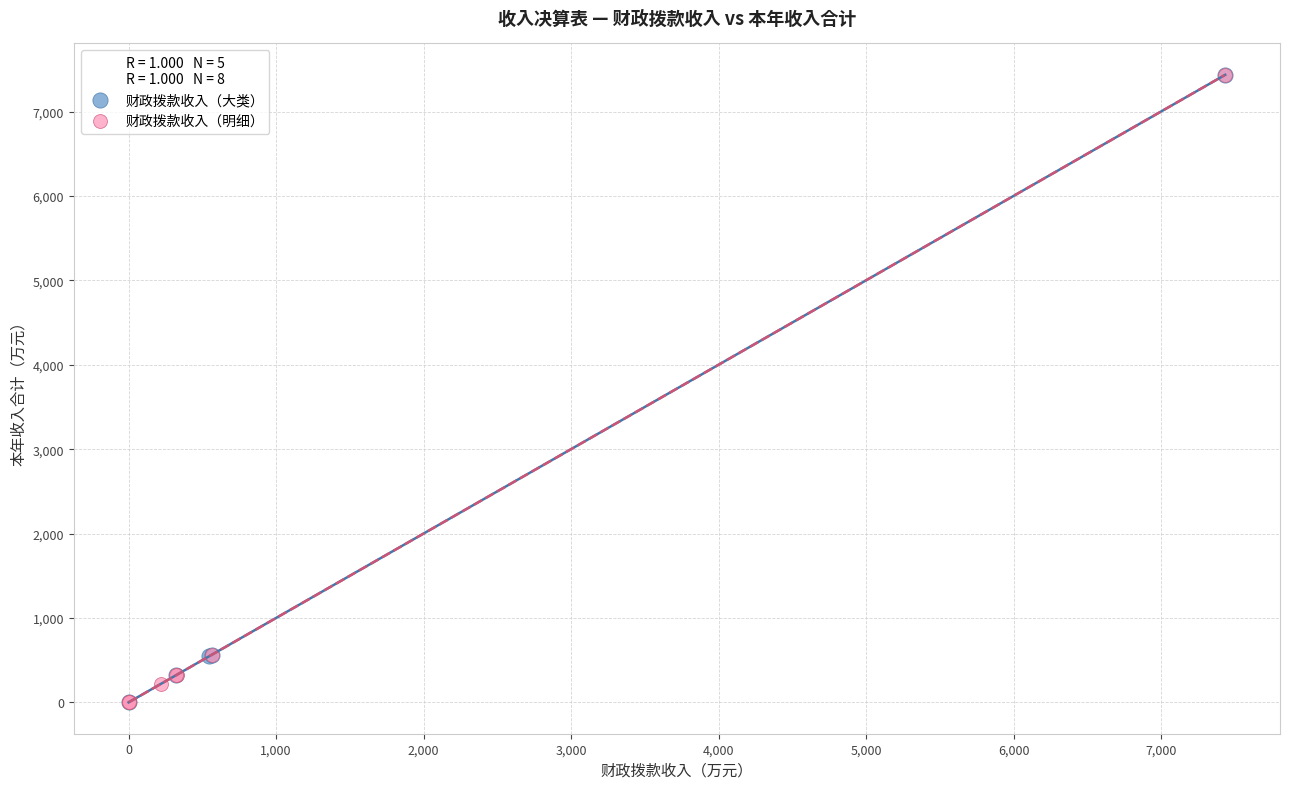

What are all the series names shown in the legend?

财政拨款收入（大类）, 财政拨款收入（明细）